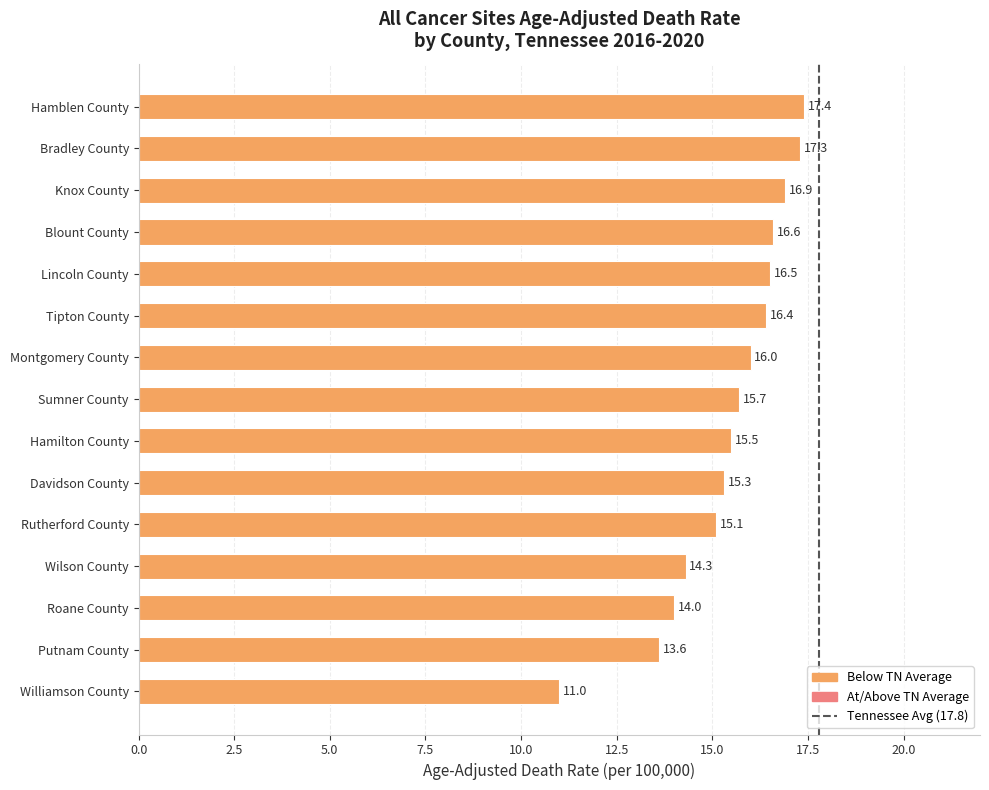

At which category does the chart reach its peak across all series?

Hamblen County